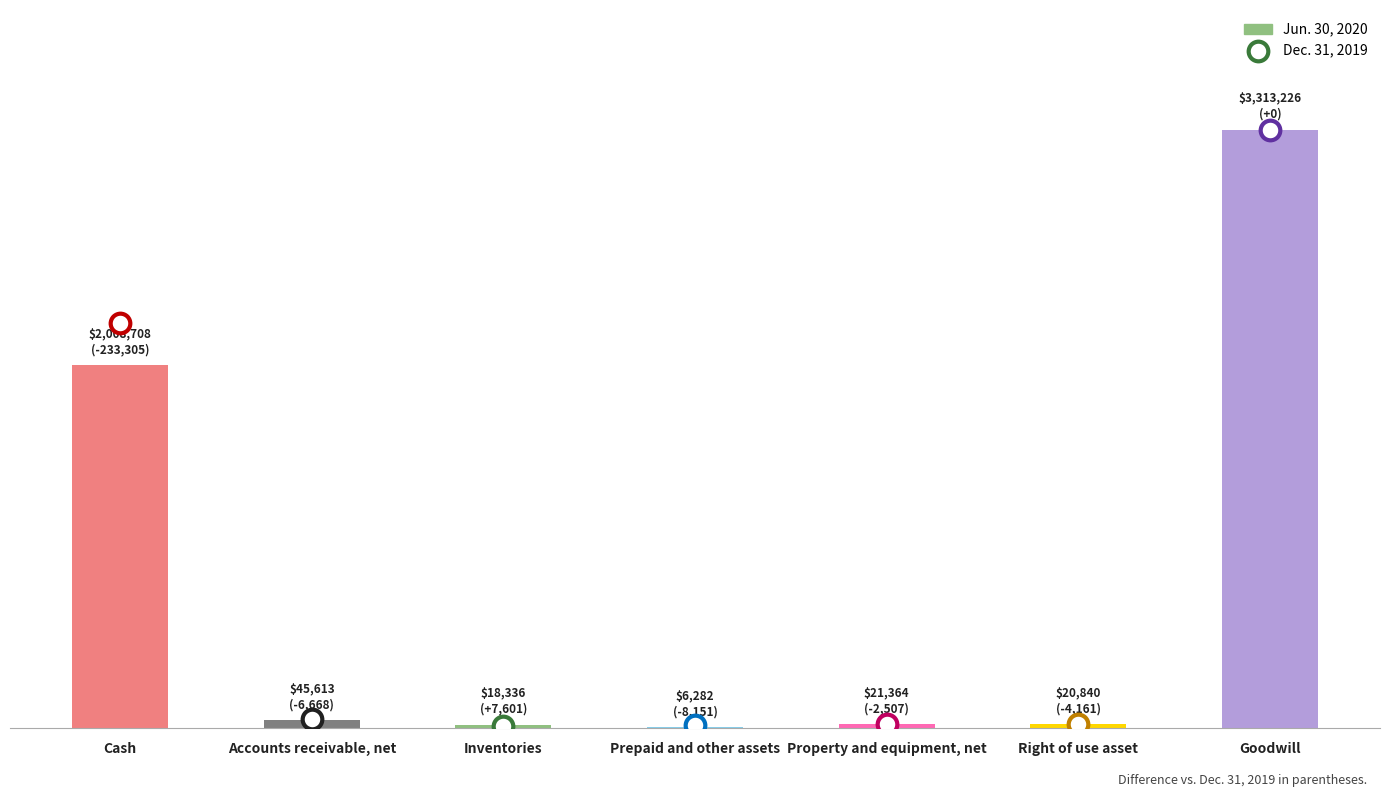

Between Cash and Right of use asset, which is larger?

Cash